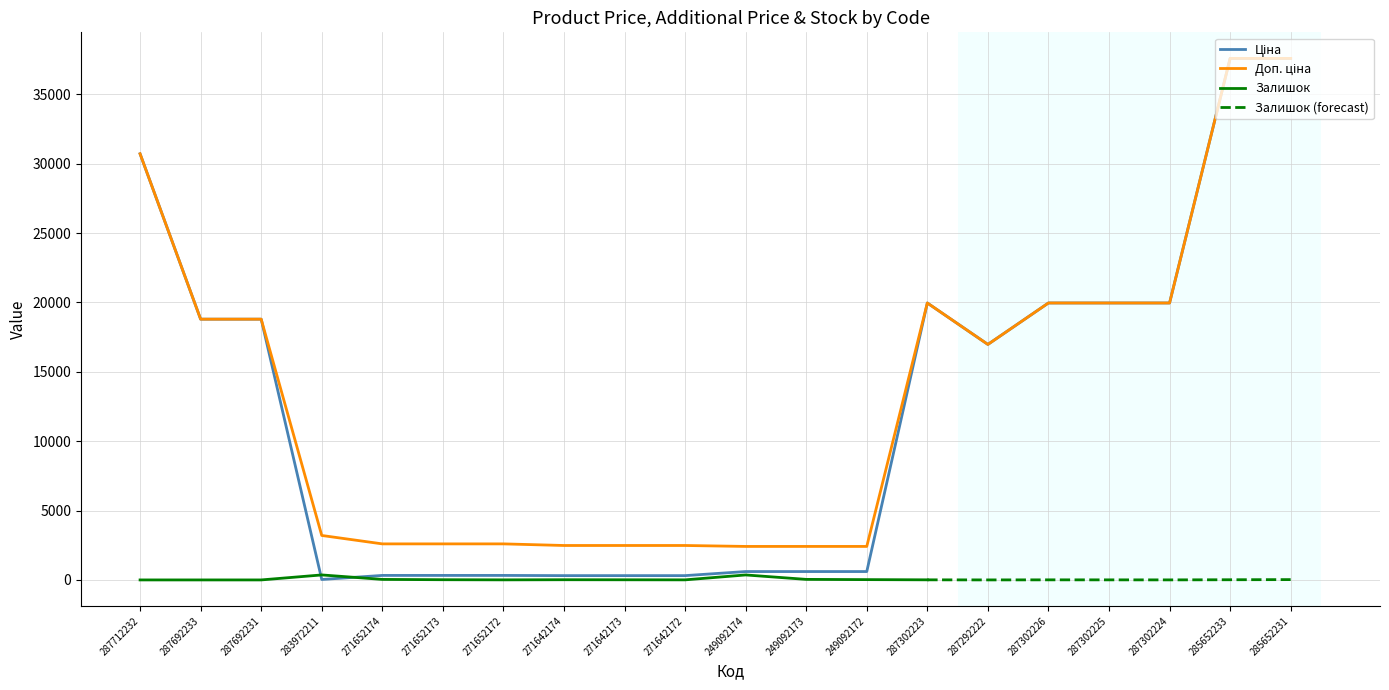

How many data points in Ціна are above 16976?

10